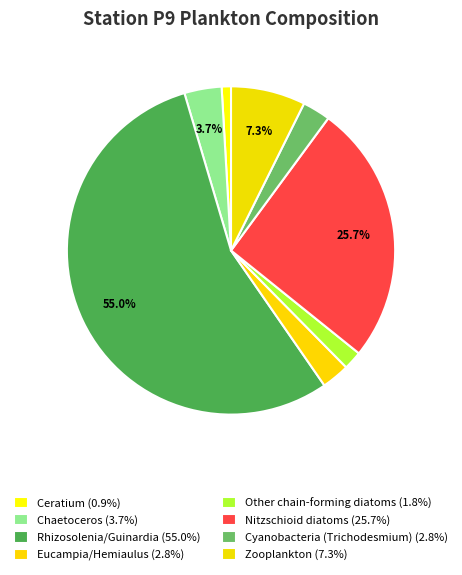

Is there a majority slice in this chart?

Yes